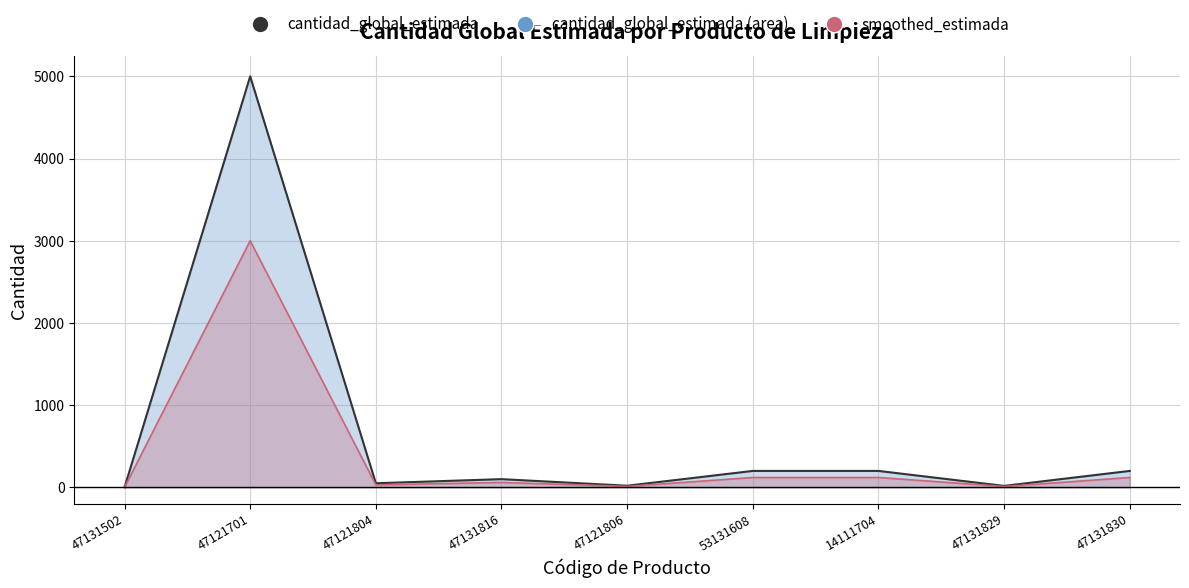

What is the value of the cantidad_global_estimada_line point at the 4th from the left?

100.0